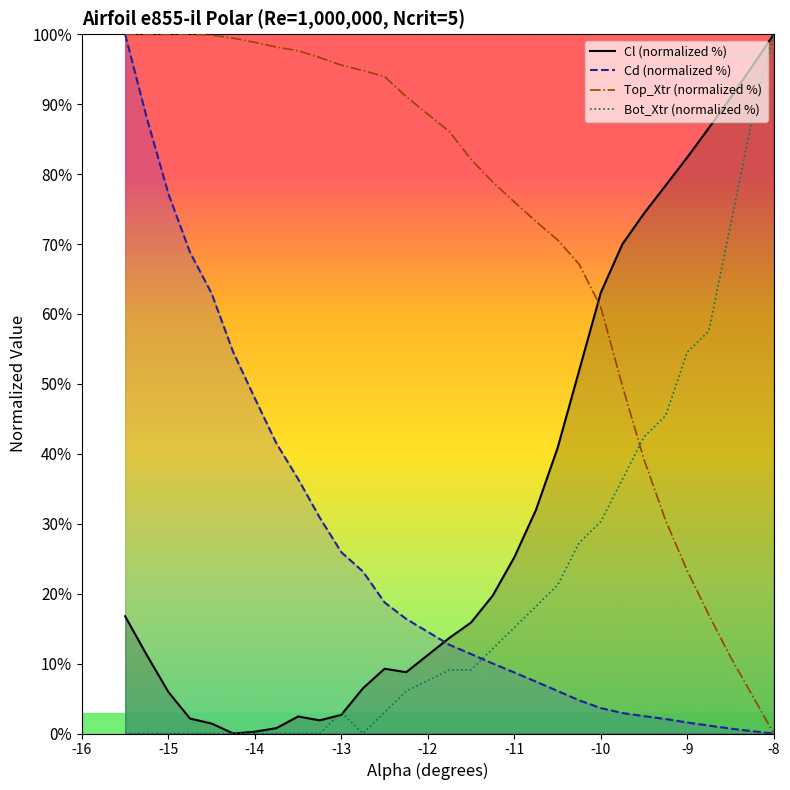

Which series has the largest total across all categories?

Top_Xtr (normalized %)